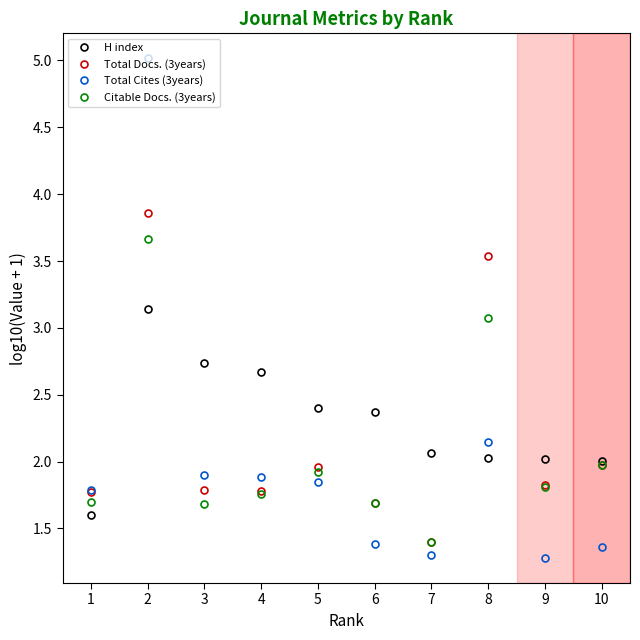

True or false: Total Cites (3years) and H index cross at least once.

True